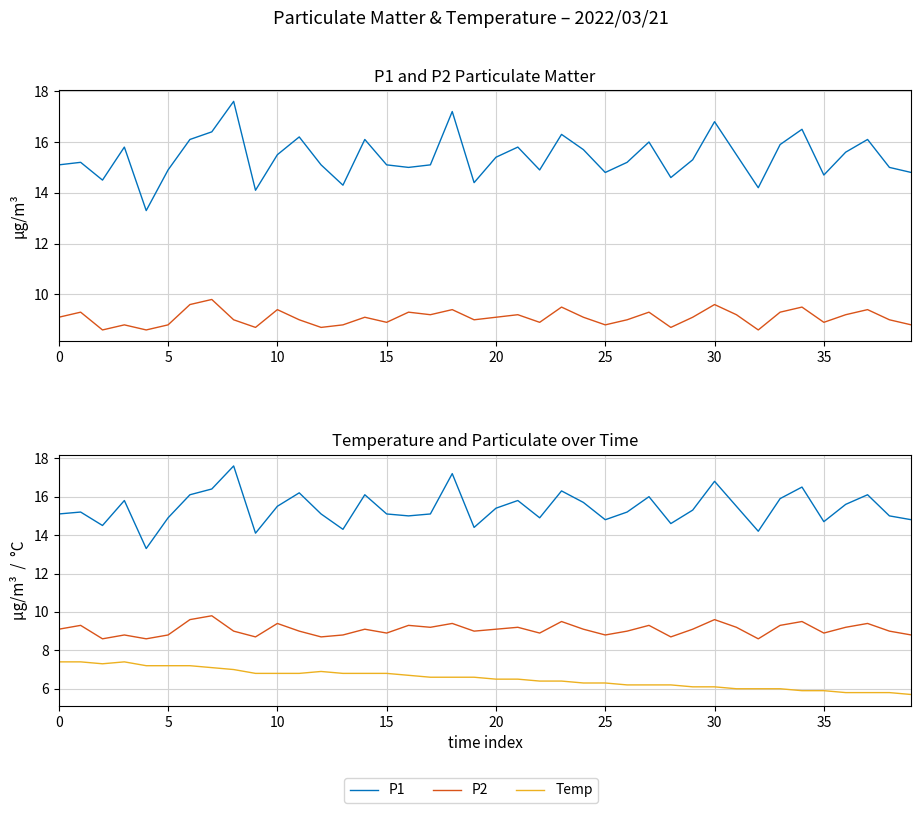

Read the P1 value at 36.

15.6